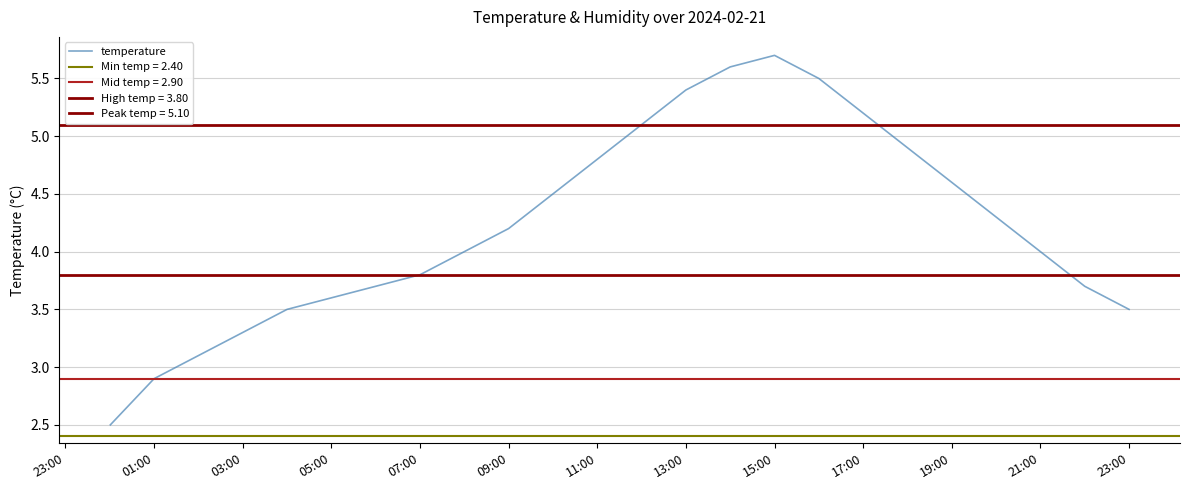

What is the value of the 7th point from the left?

3.7